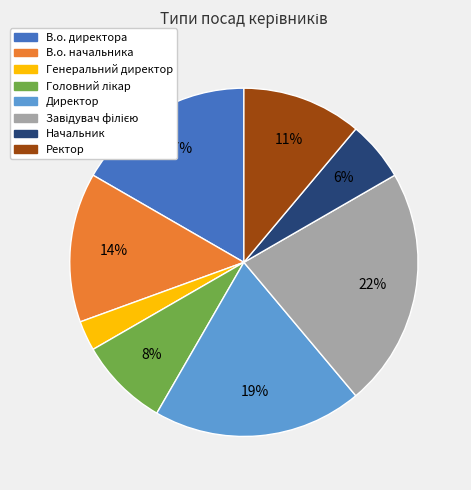

Between Генеральний директор and Директор, which is larger?

Директор